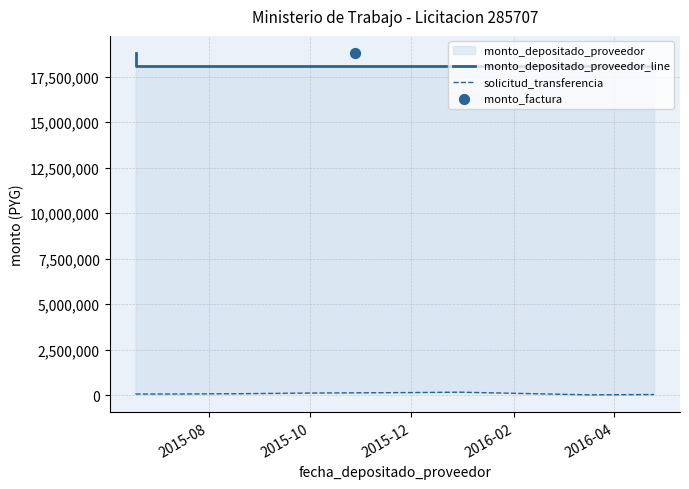

Which series contains the highest Y value?

monto_depositado_proveedor_line